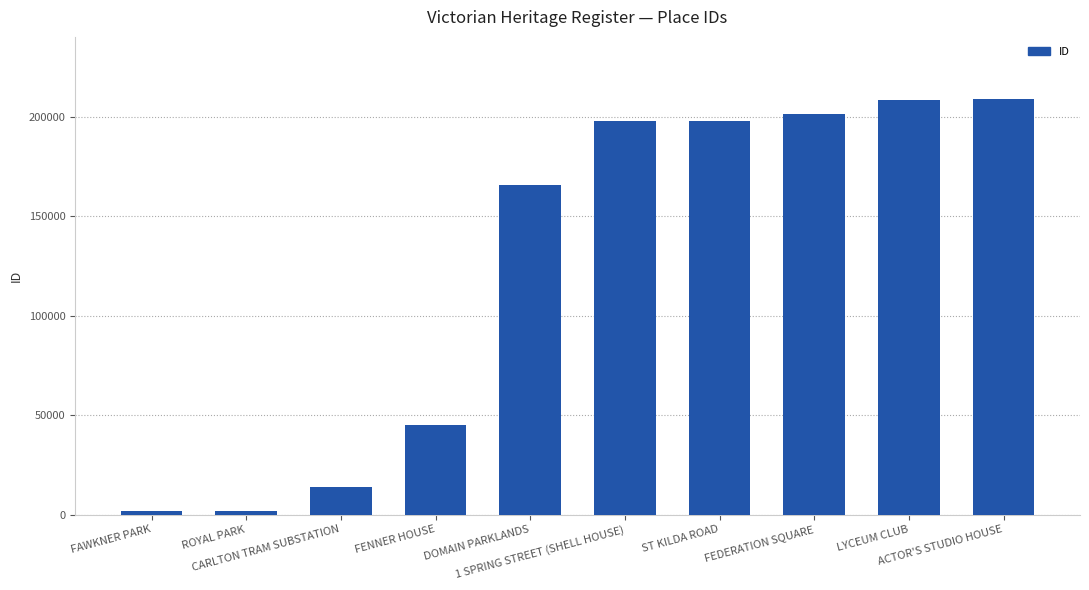

What is the maximum value shown in the chart?

208838